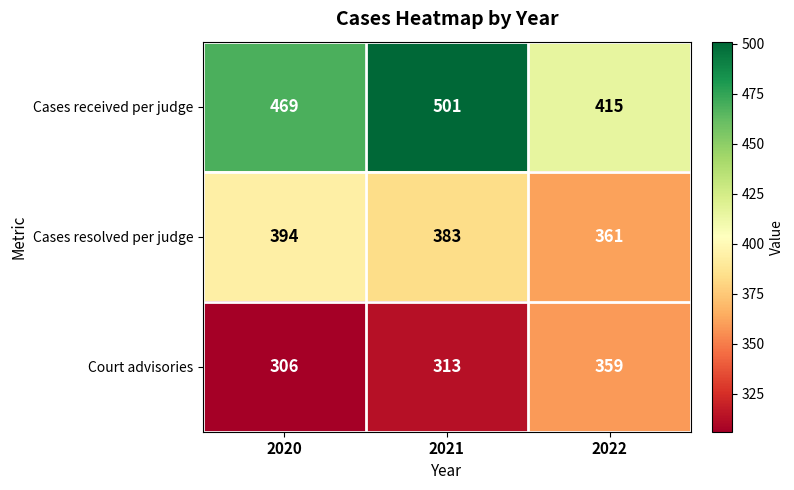

Which series has the largest range (max minus min)?

Cases received per judge